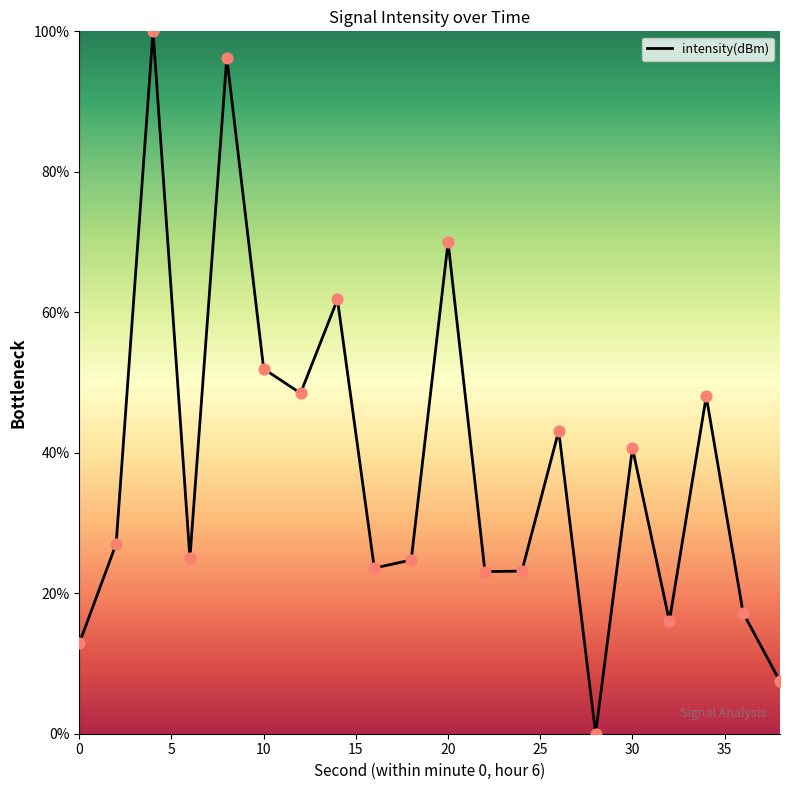

What is the greatest value displayed?

100.0